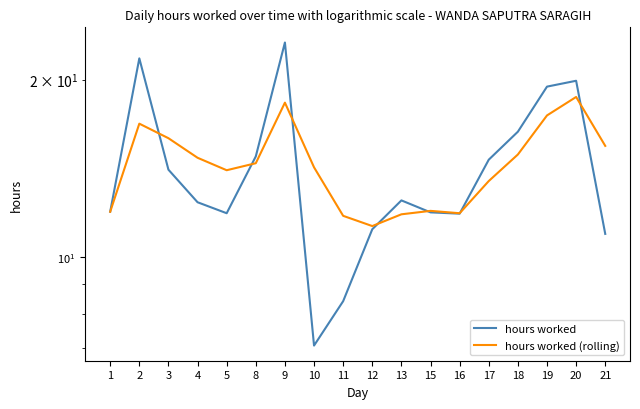

What is the total value across all series at 10?

21.3